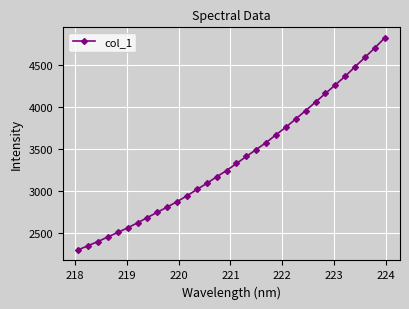

How many lines are shown in the chart?

1